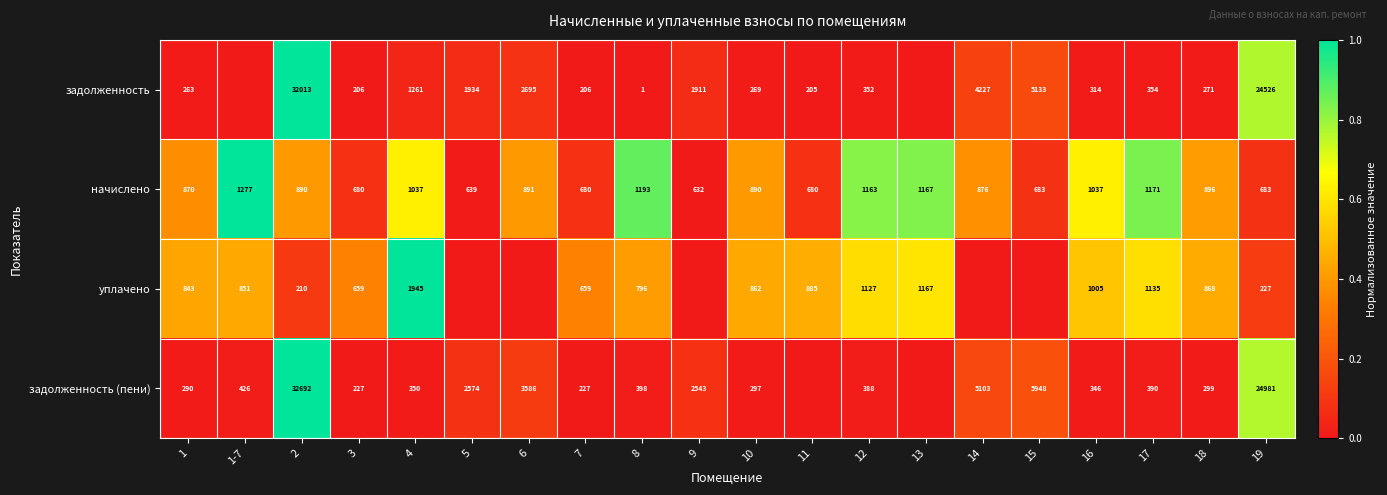

What is the difference between the задолженность (пени) values at 9 and 18?

2244